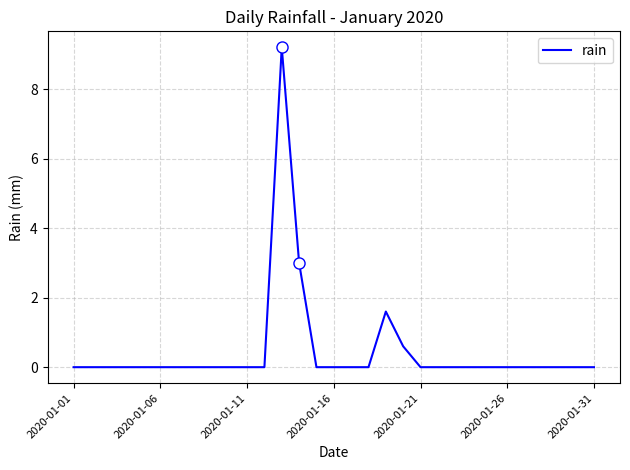

What is the difference between the maximum and minimum values?

9.2